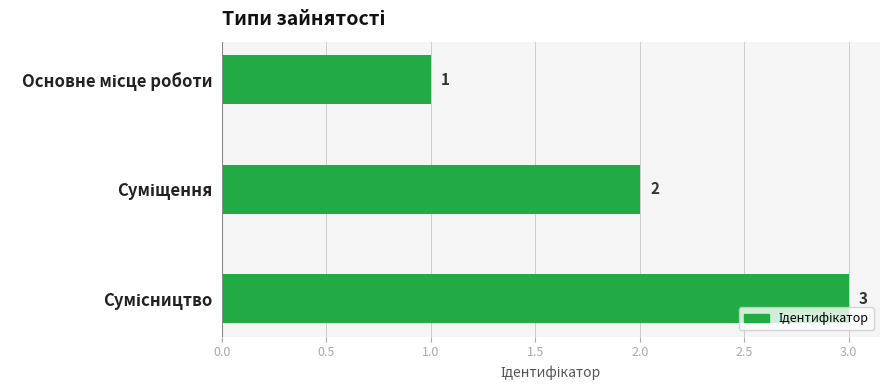

What is the value of the 2nd bar from the top?

2